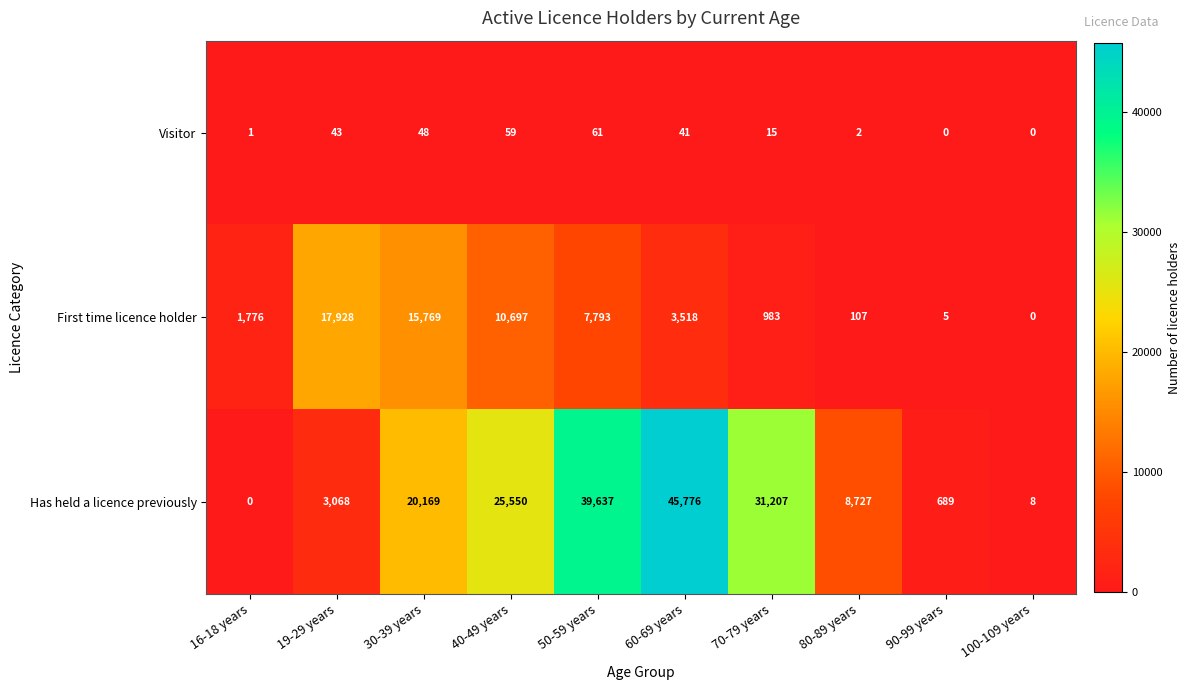

At which category is the sum across all series the highest?

60-69 years